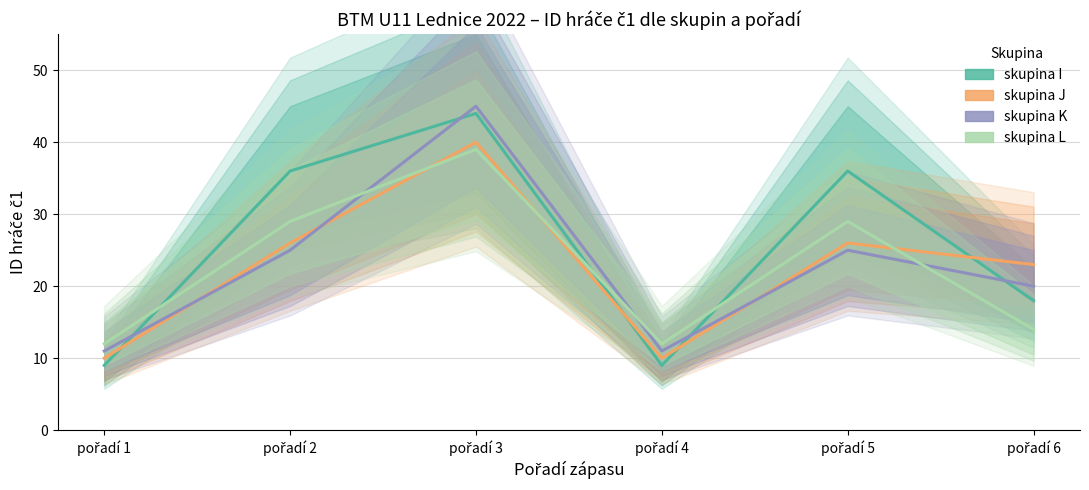

What is the sum of all skupina K values?

137